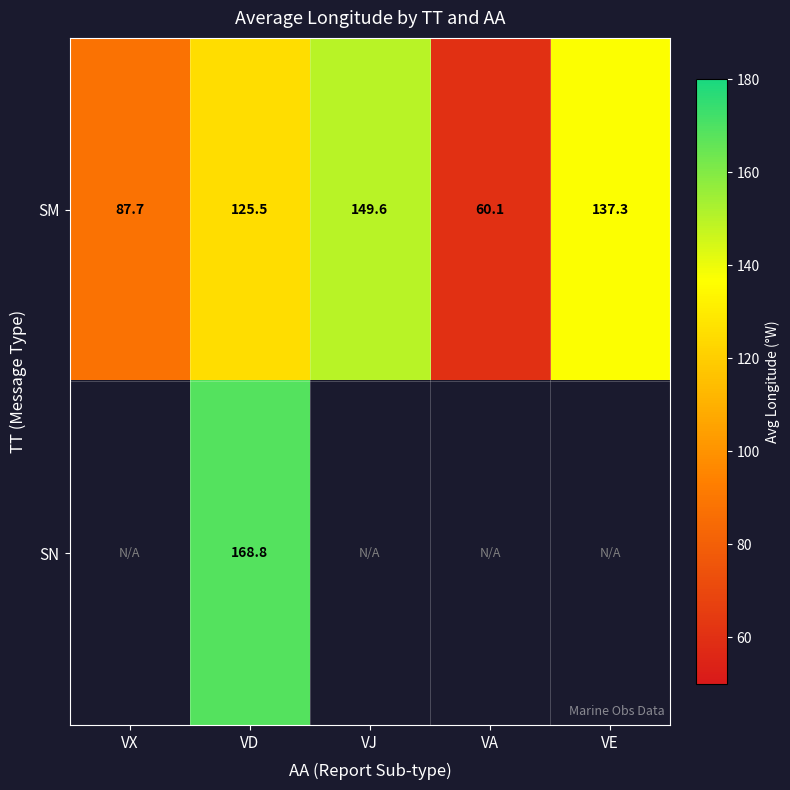

Rank the series at VD from highest to lowest value.

SN, SM